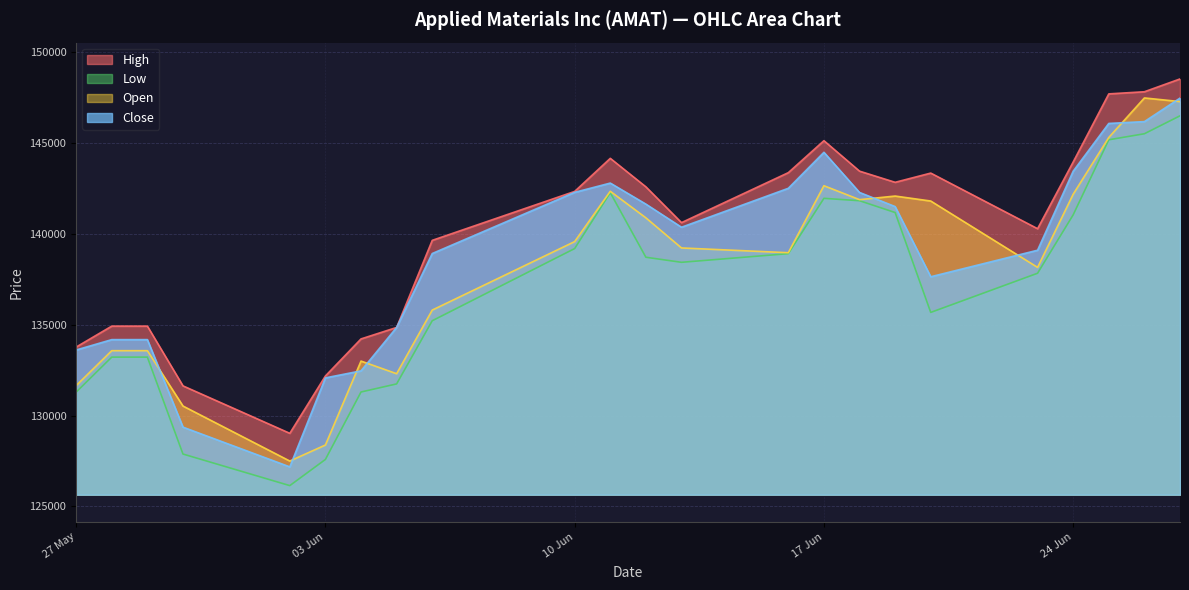

What is the label of the 2nd point from the left?

28.05.2025